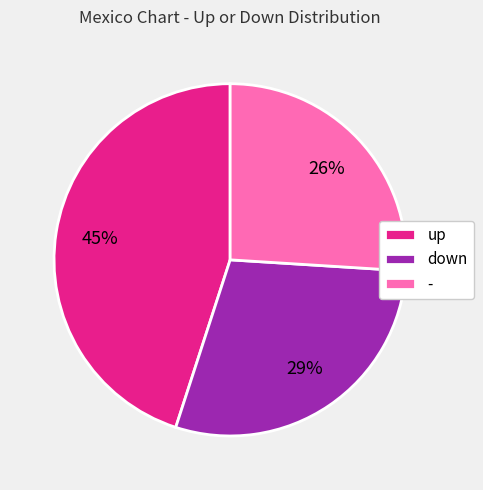

How many slices are in this pie chart?

3